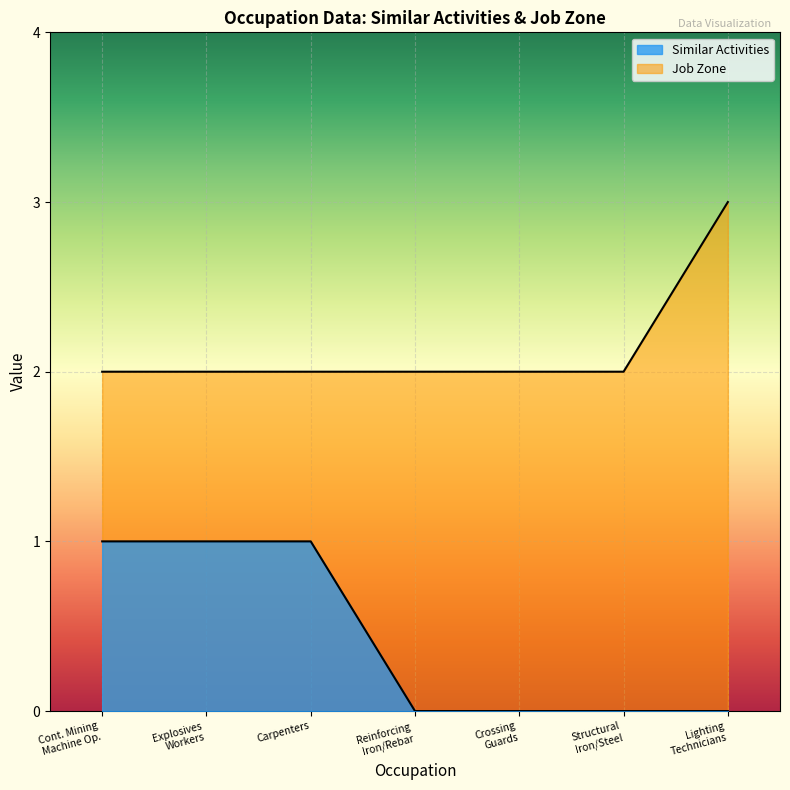

What is the spread (max minus min) of values at Cont. Mining Machine Op.?

1